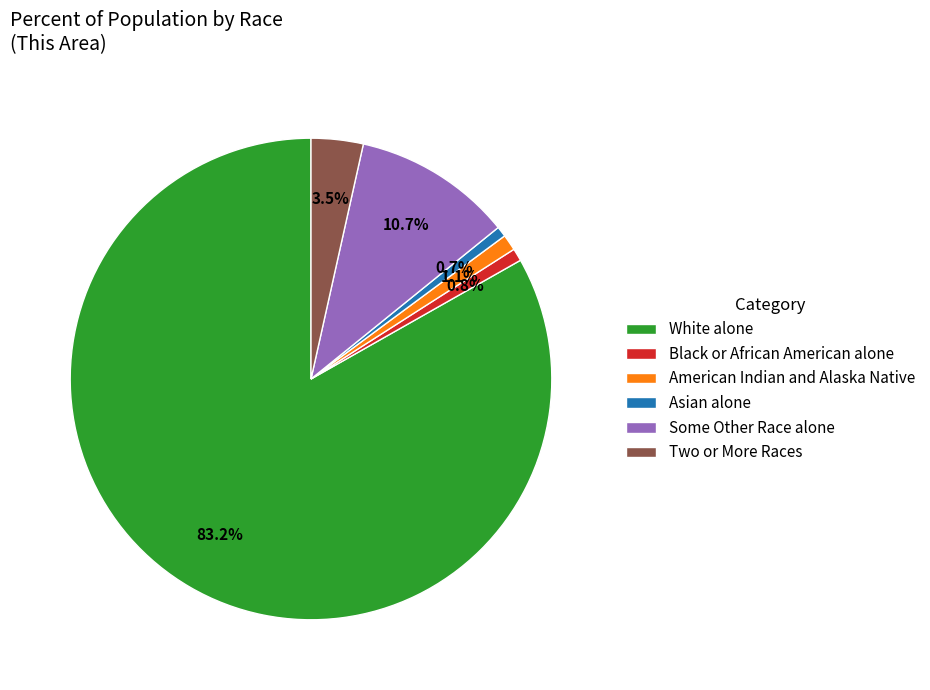

Does Asian alone represent more than half of the total?

No